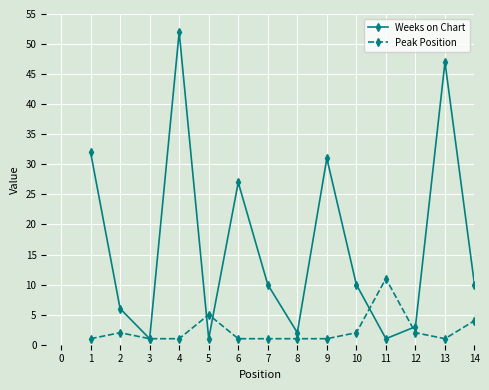

At which label does Weeks on Chart first exceed 10?

1